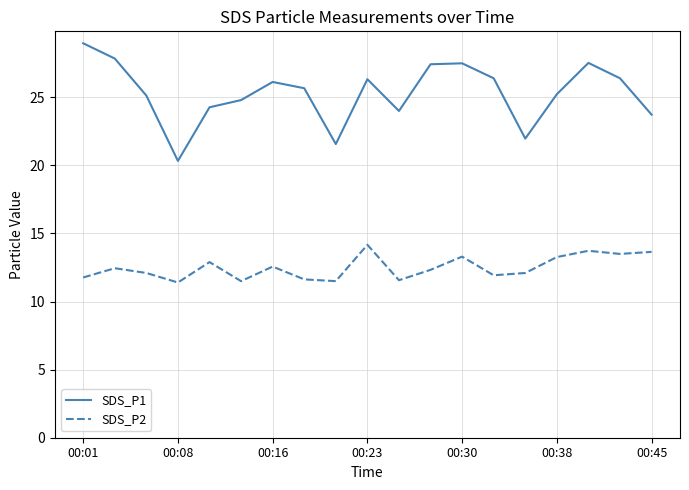

What is the maximum value shown in the chart?

29.0